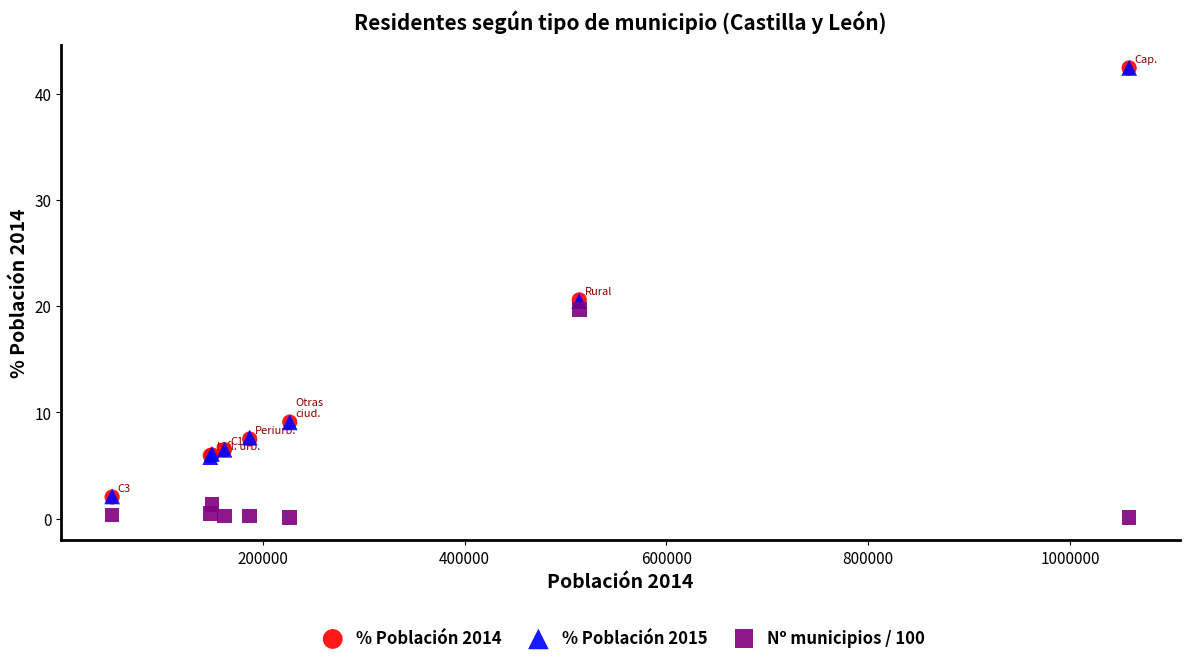

Which series has the widest spread of Y values?

% Población 2014